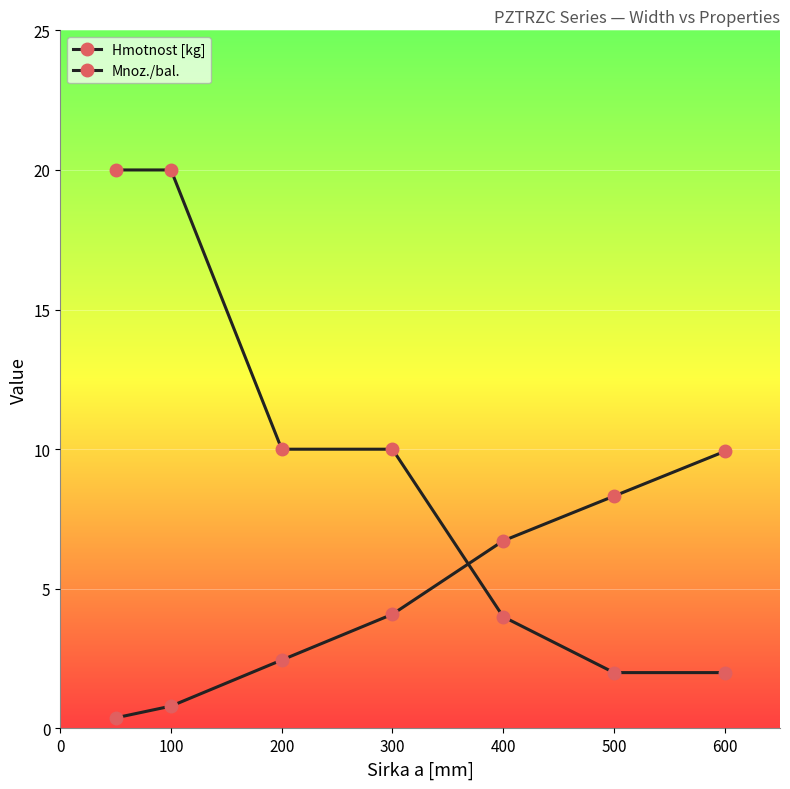

How many series are shown in this chart?

2